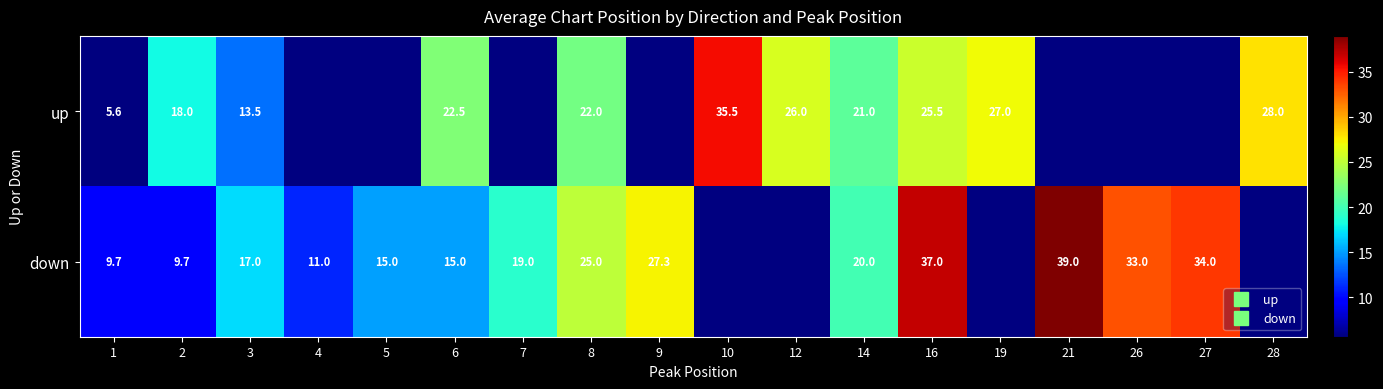

How many data points does each series have?

18